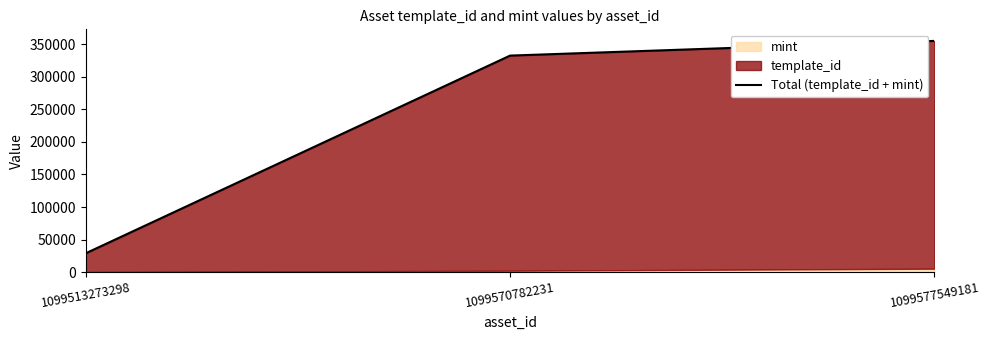

Reading right to left, list all the values displayed in this chart.

354931	332379	29076